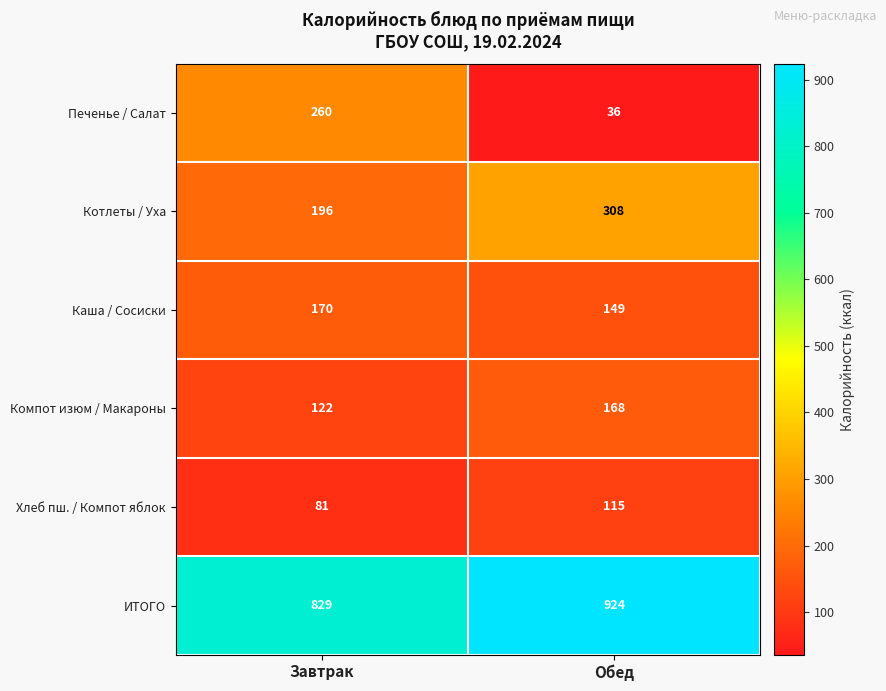

True or false: Хлеб пш. / Компот яблок has a value of 115 at Обед.

True